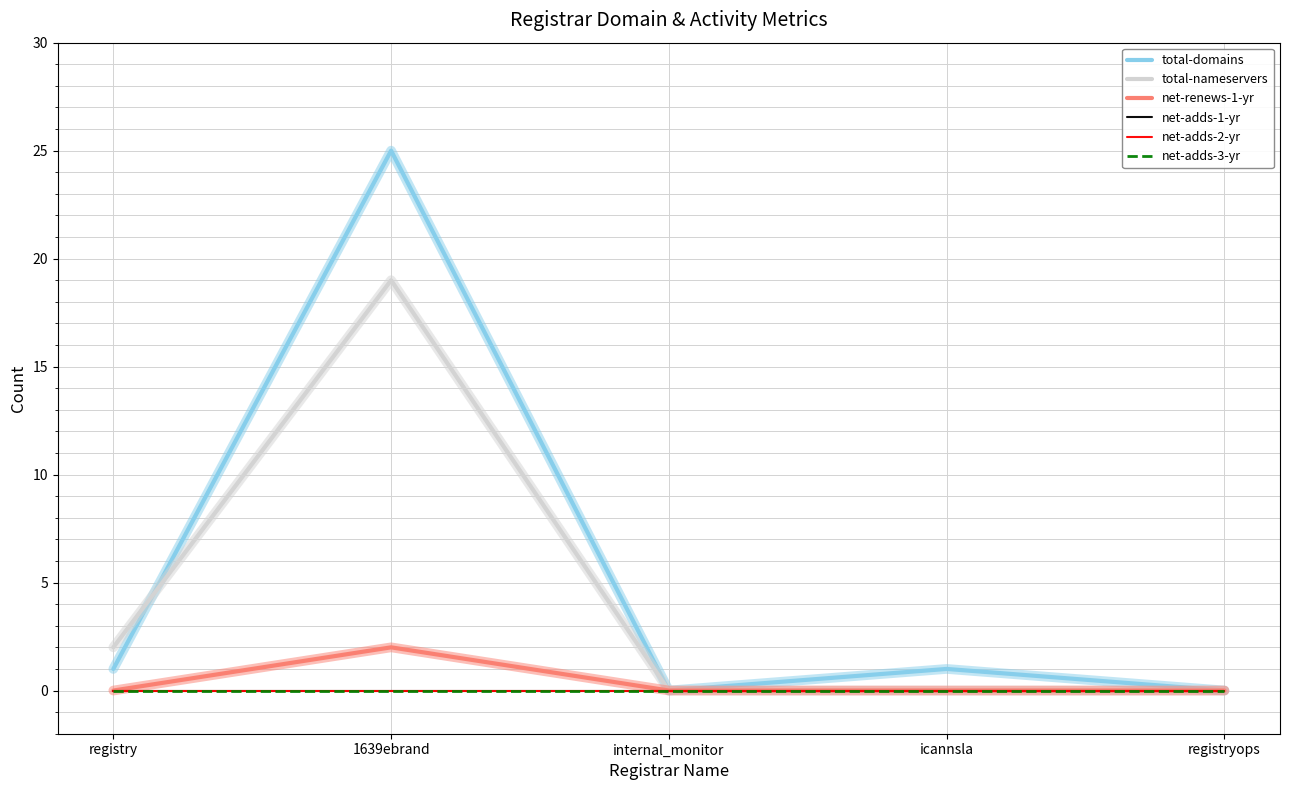

The value of total-domains at registryops is -15. True or false?

False